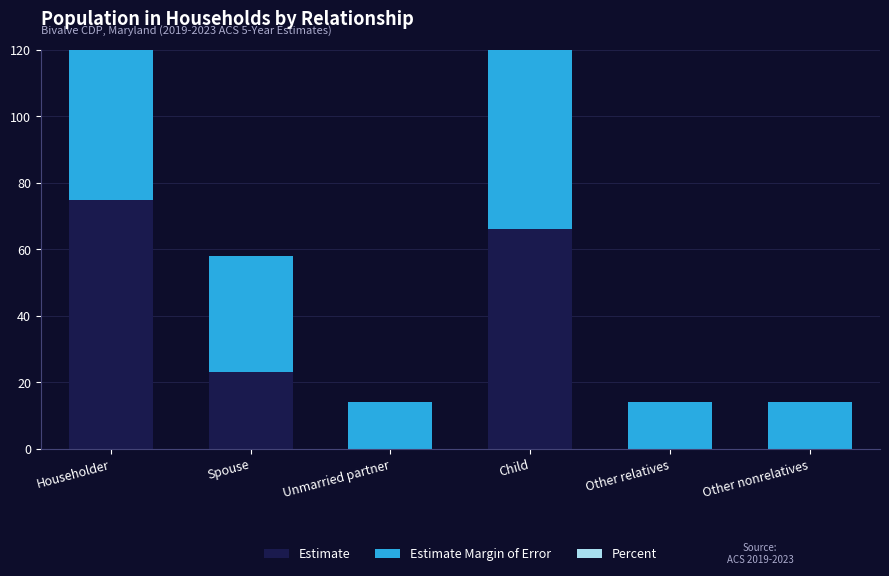

The value of Percent at Unmarried partner is 0.2. True or false?

False